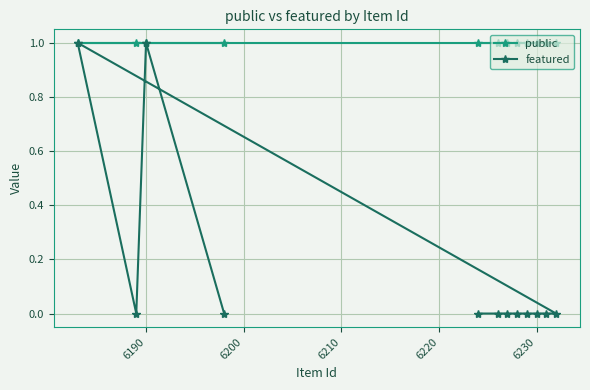

What is the average value of the public series?

1